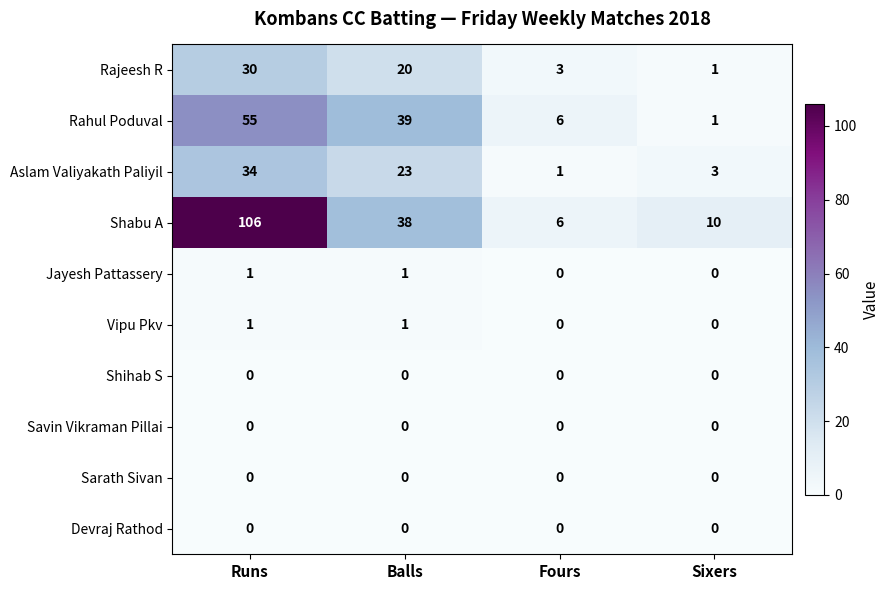

What is the average value of the Shabu A series?

40